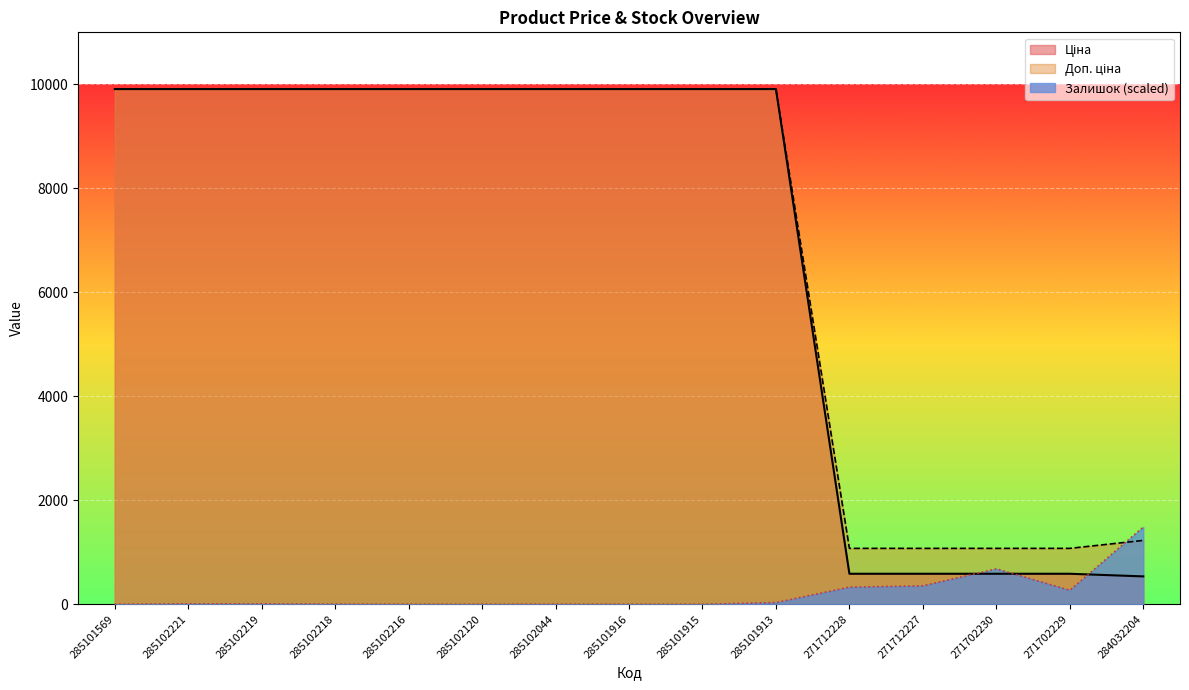

Which series has the widest spread of values?

Ціна